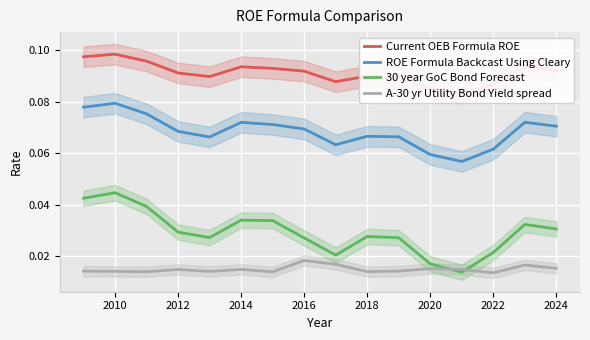

Which category has the highest value in the A-30 yr Utility Bond Yield spread series?

2016